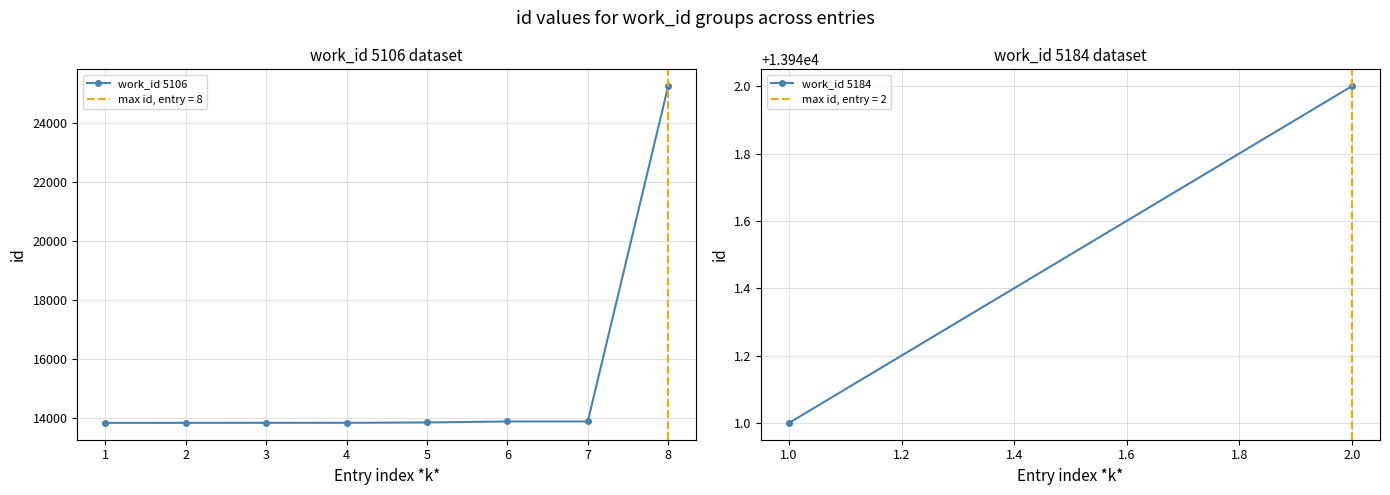

What is the minimum value for work_id 5106?

13832